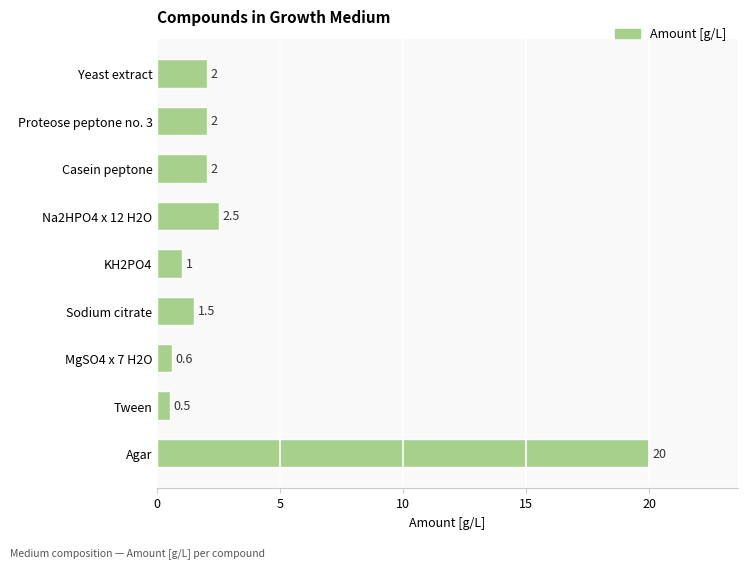

What is the average value?

3.6